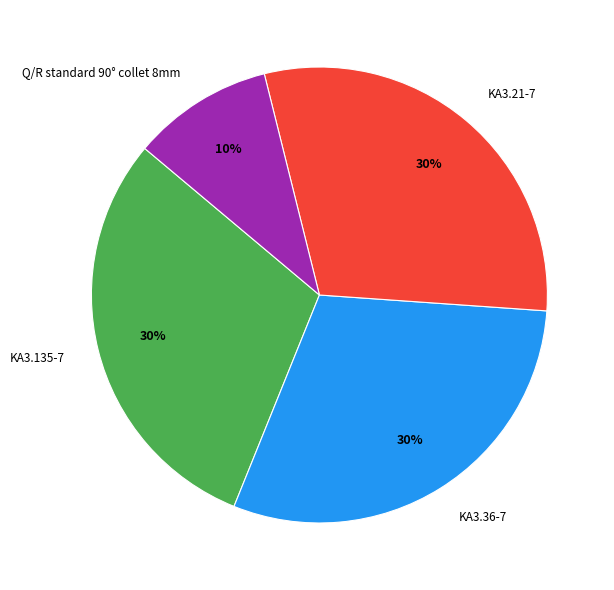

Is it true that KA3.135-7 is 18% of the pie?

False